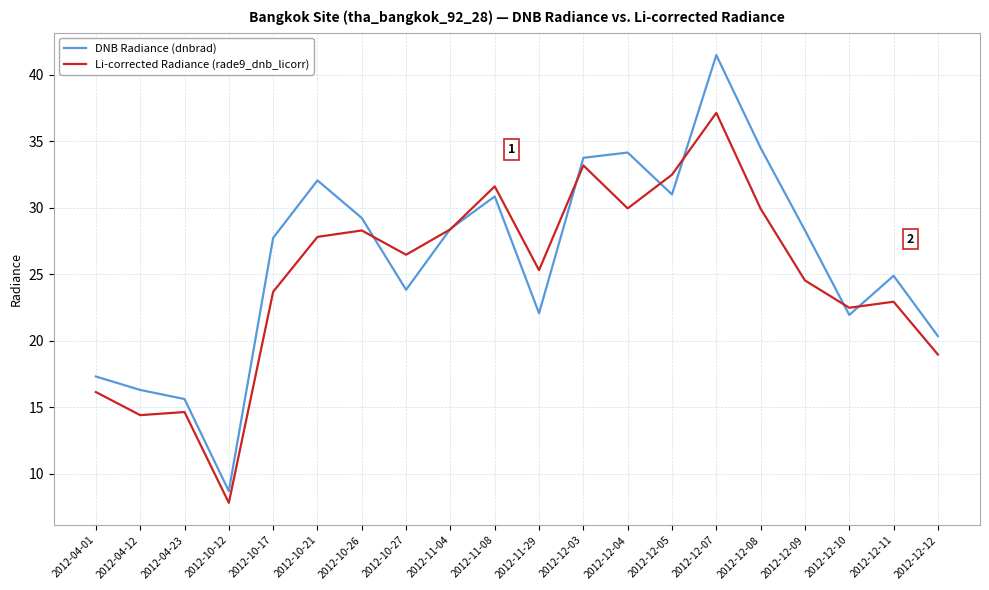

Which series ends up on top after the final intersection of Li-corrected Radiance (rade9_dnb_licorr) and DNB Radiance (dnbrad)?

DNB Radiance (dnbrad)